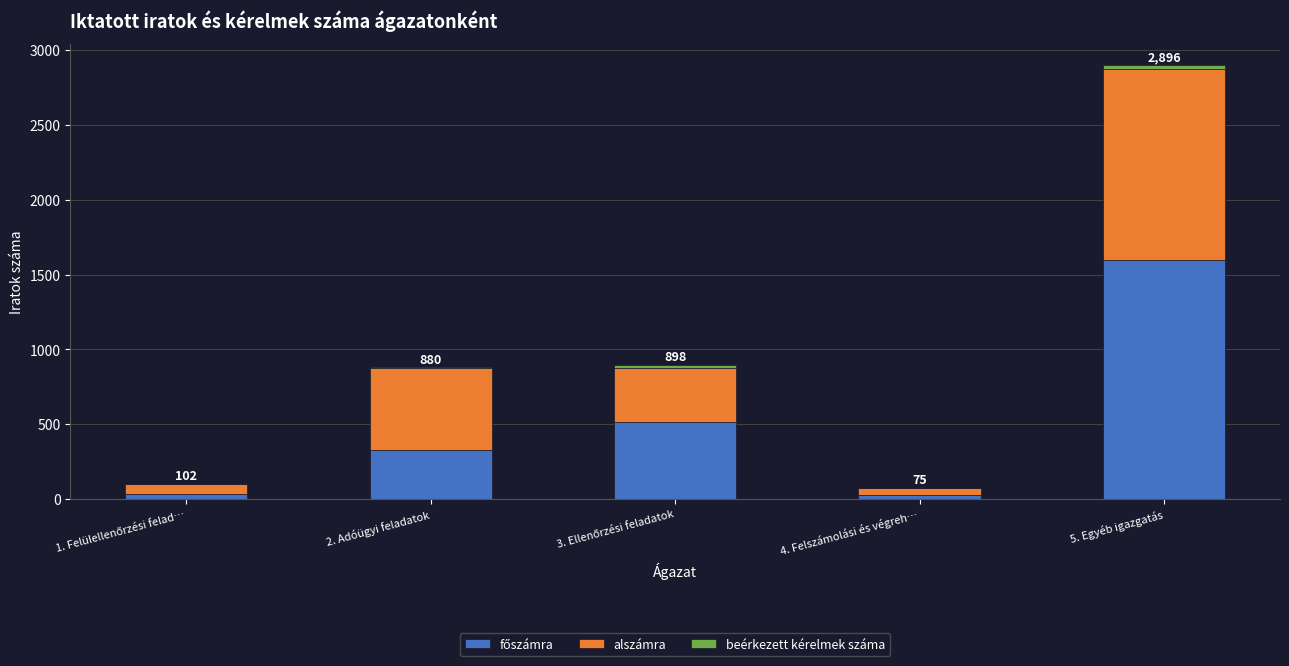

At which category is the sum across all series the highest?

5. Egyéb igazgatás